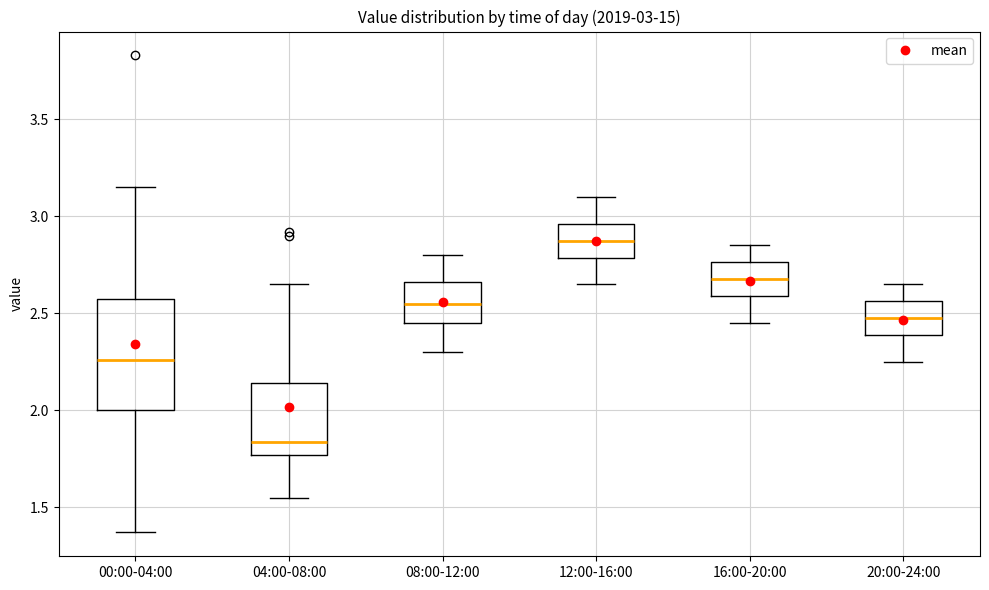

Comparing the boxes themselves (not the whiskers), which one is the tallest?

00:00-04:00